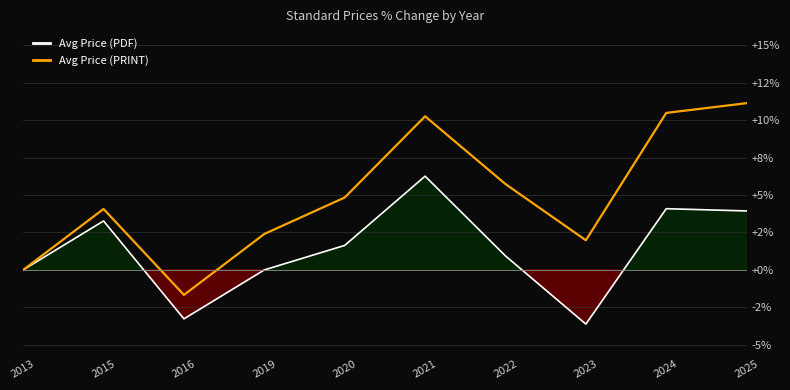

What is the difference between the Avg Price (PDF) values at 2016 and 2013?

3.3